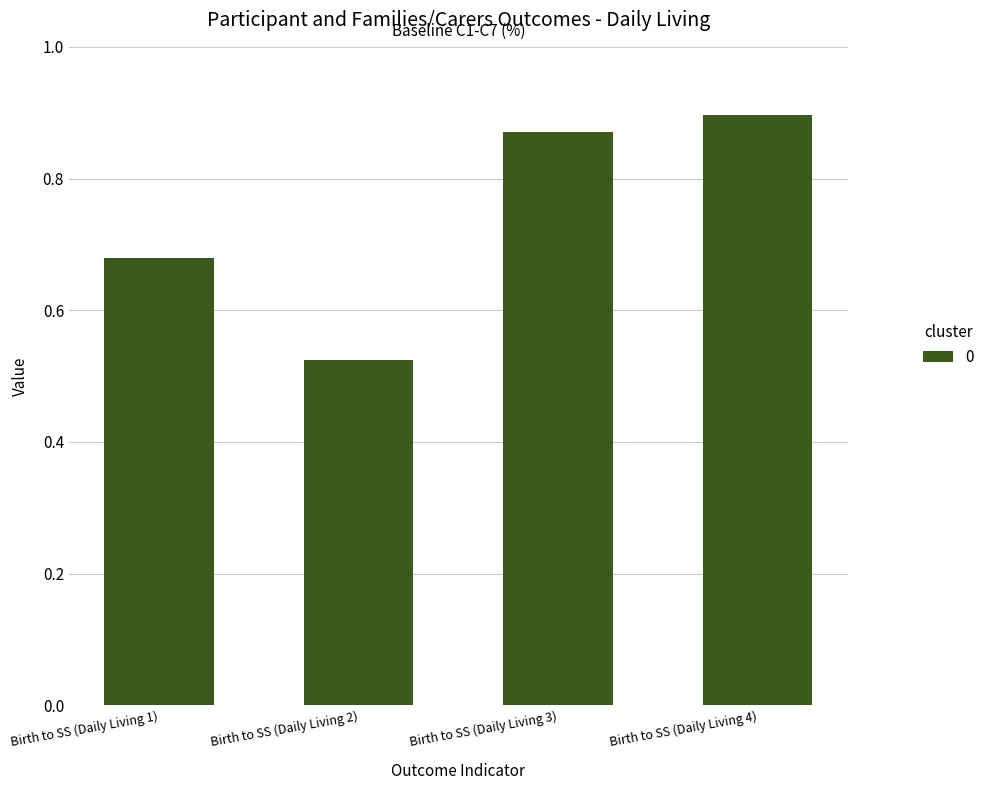

Which label corresponds to the smallest value in the chart?

Birth to SS (Daily Living 2)